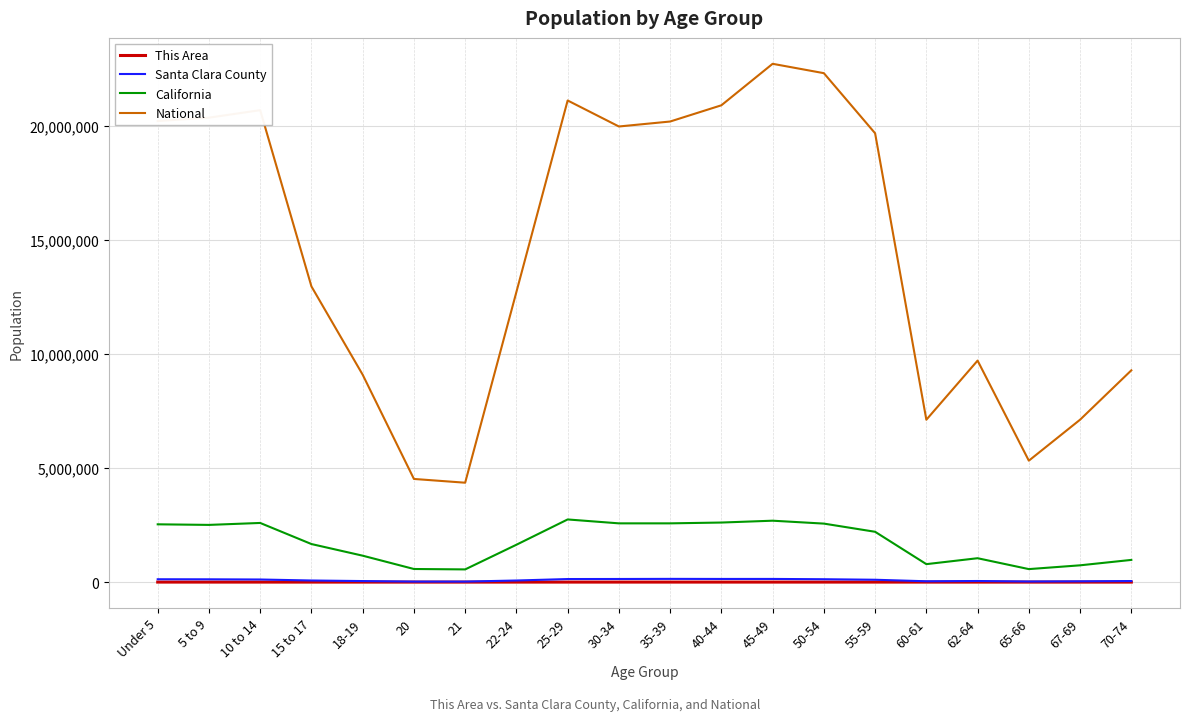

What is the difference between the maximum and minimum values in the This Area series?

332